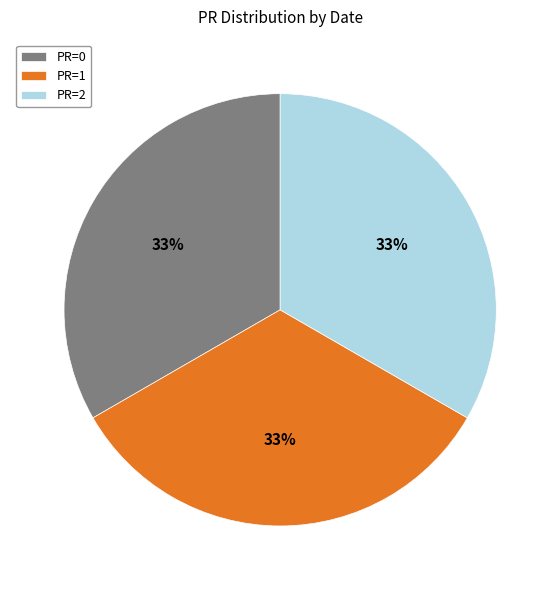

Is there any slice that represents more than half of the pie?

No